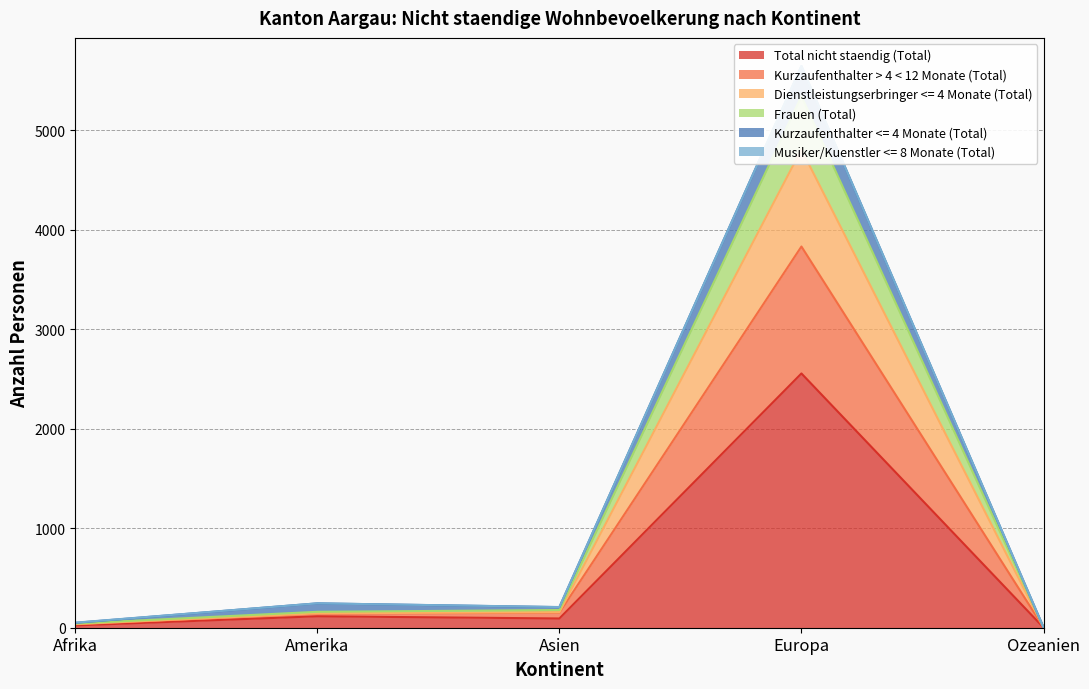

True or false: Total nicht staendig (Total) has more than 2 interior local peaks.

False